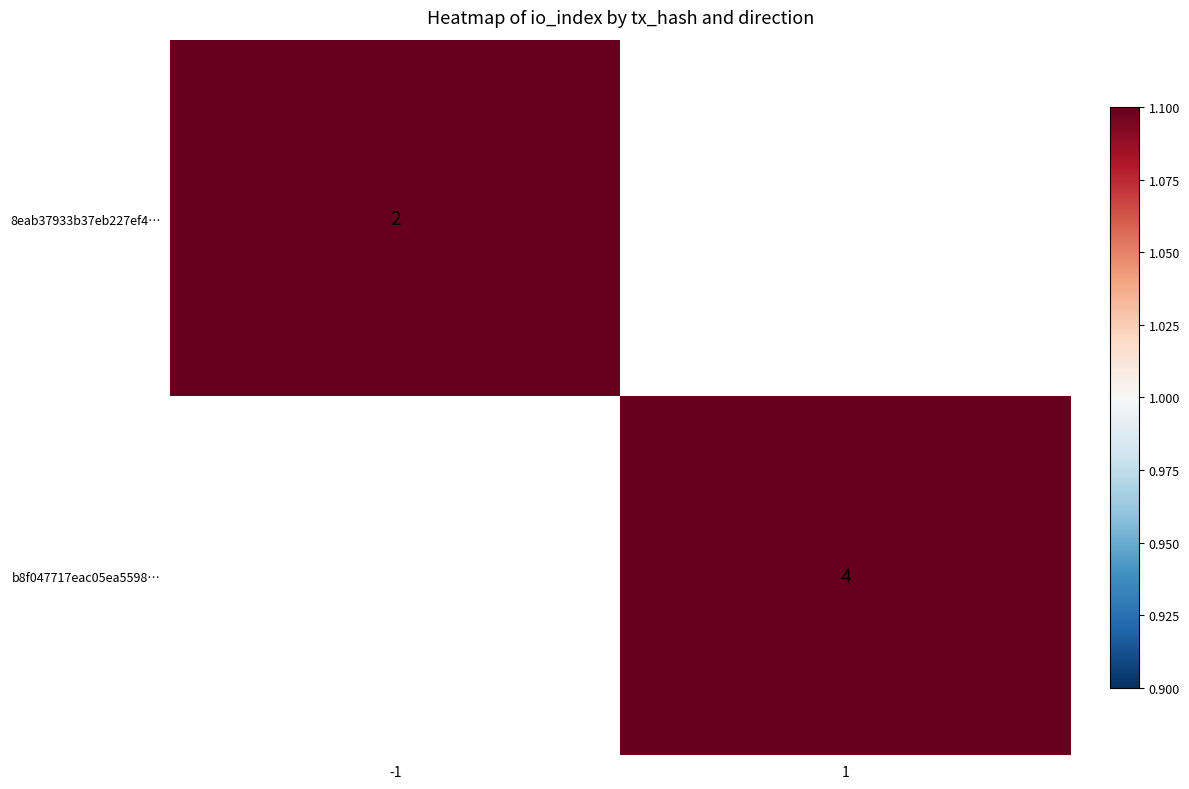

Is it true that 8eab37933b37eb227ef4… equals 3 at -1?

False